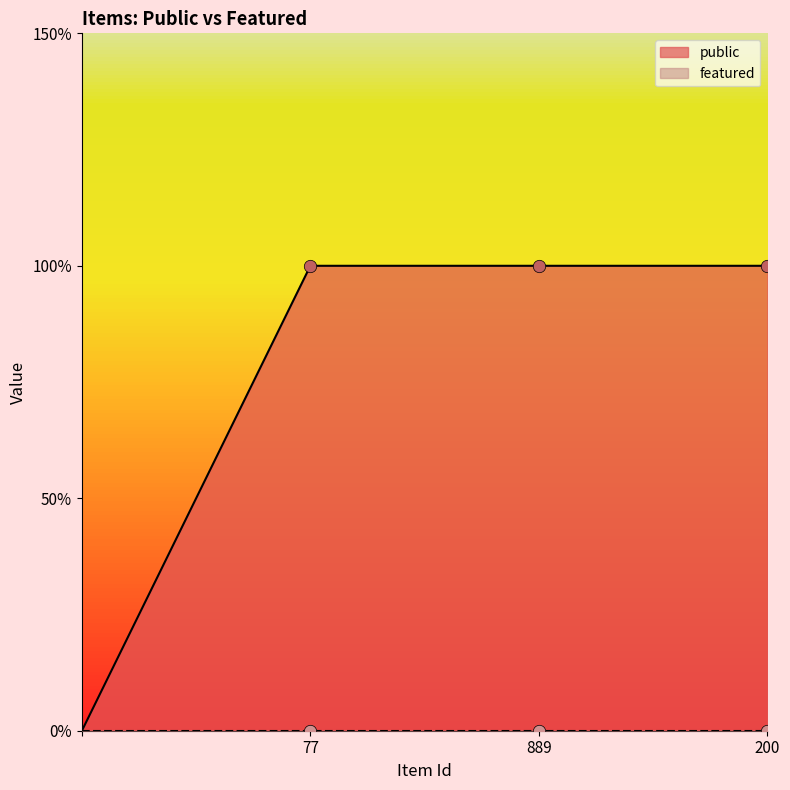

Which series contains the lowest Y value?

featured